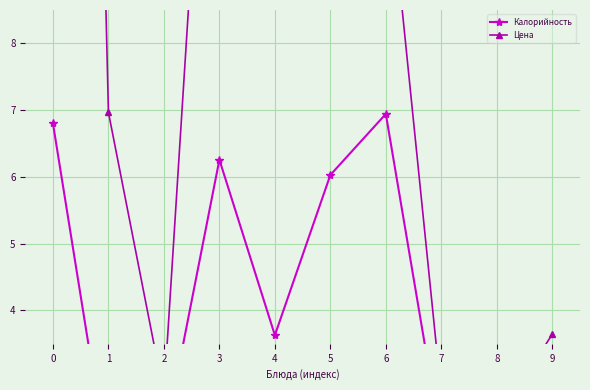

What is the difference between the Цена values at 4 and 2?

12.3